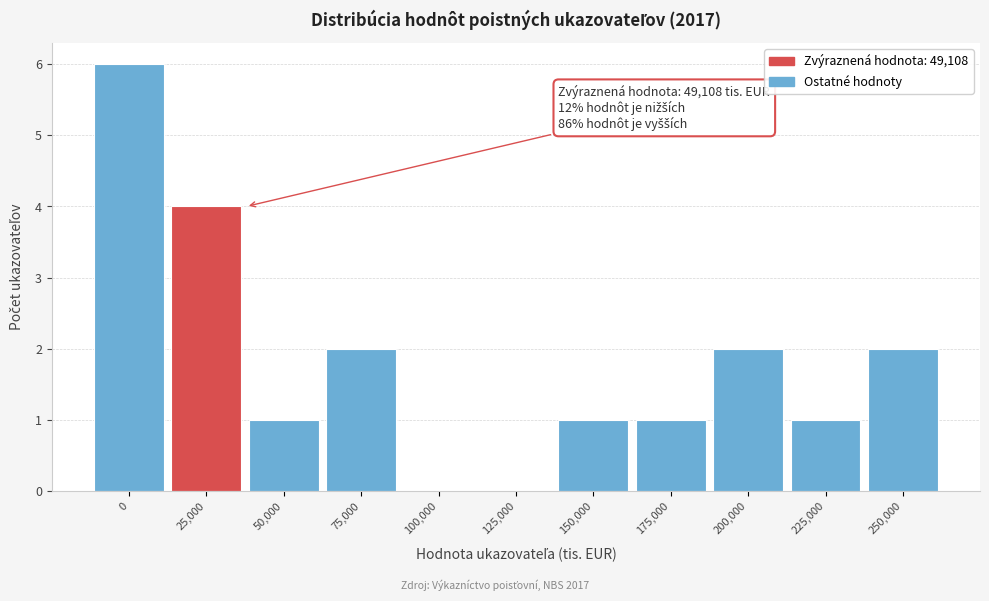

Reading left to right, transcribe all the data shown in this chart.

0=6	25,000=4	50,000=1	75,000=2	100,000=0	125,000=0	150,000=1	175,000=1	200,000=2	225,000=1	250,000=2